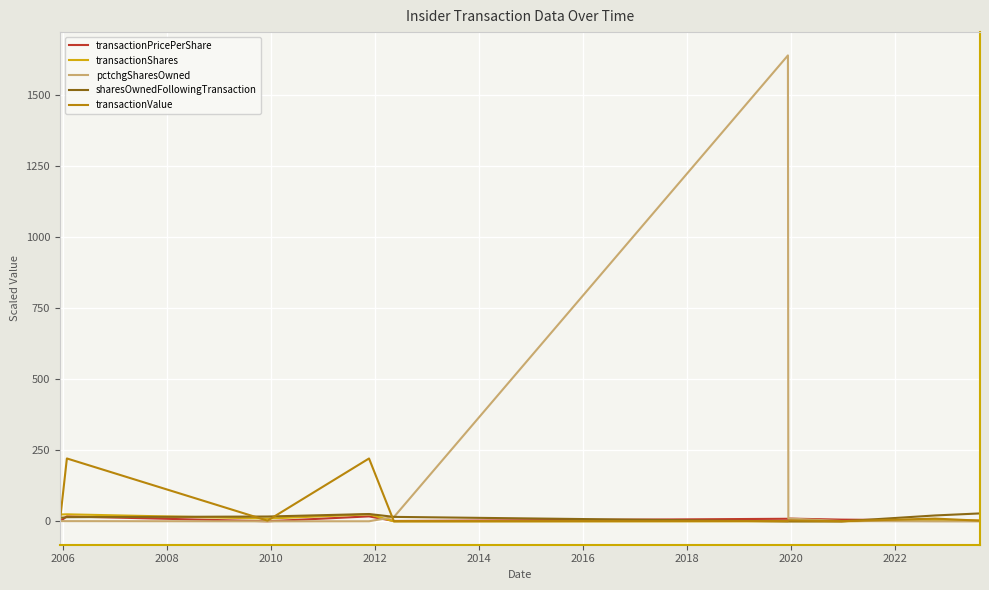

What is the greatest value displayed?

1638.4